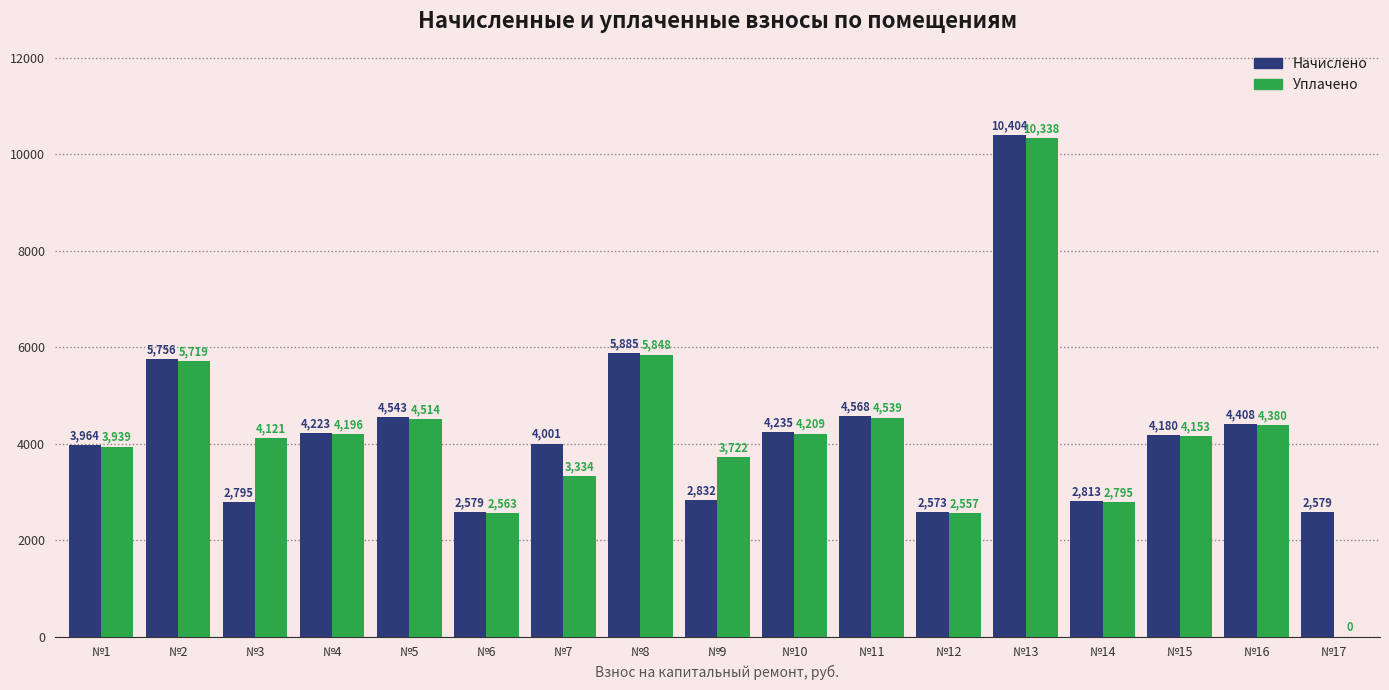

At which category is the sum across all series the highest?

№13